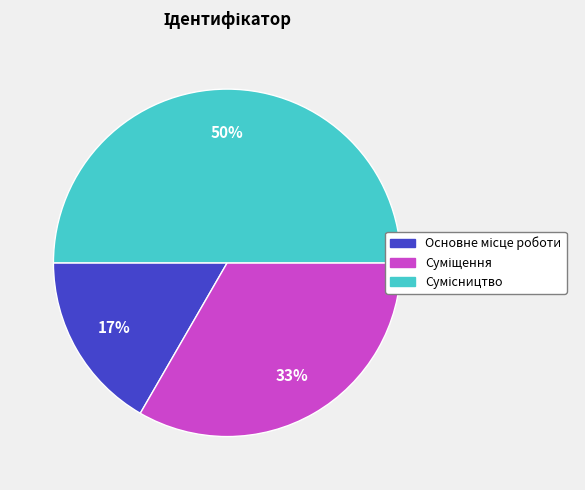

To the nearest percent, what is the difference between the largest and smallest slice percentages?

33%